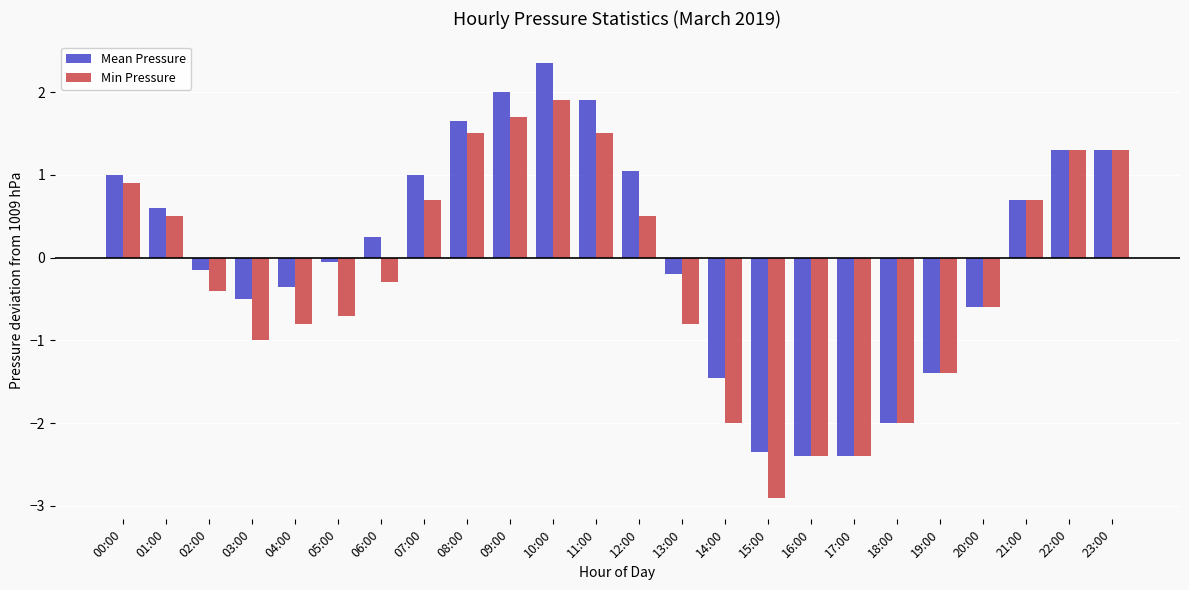

List the series in order of their overall mean, lowest first.

Min Pressure, Mean Pressure